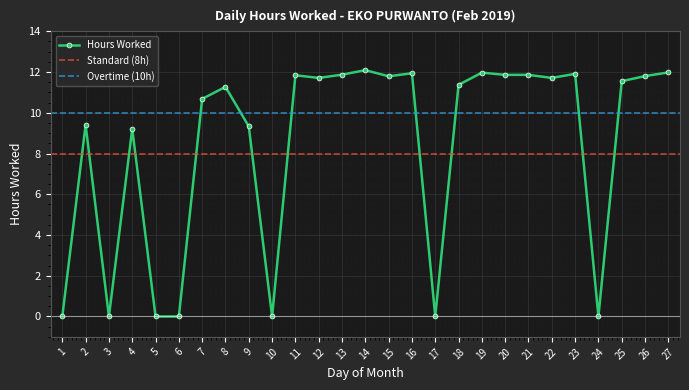

Rank the categories by value from highest to lowest.

14, 27, 19, 16, 23, 13, 20, 21, 11, 26, 15, 12, 22, 25, 18, 8, 7, 2, 9, 4, 1, 3, 5, 6, 10, 17, 24